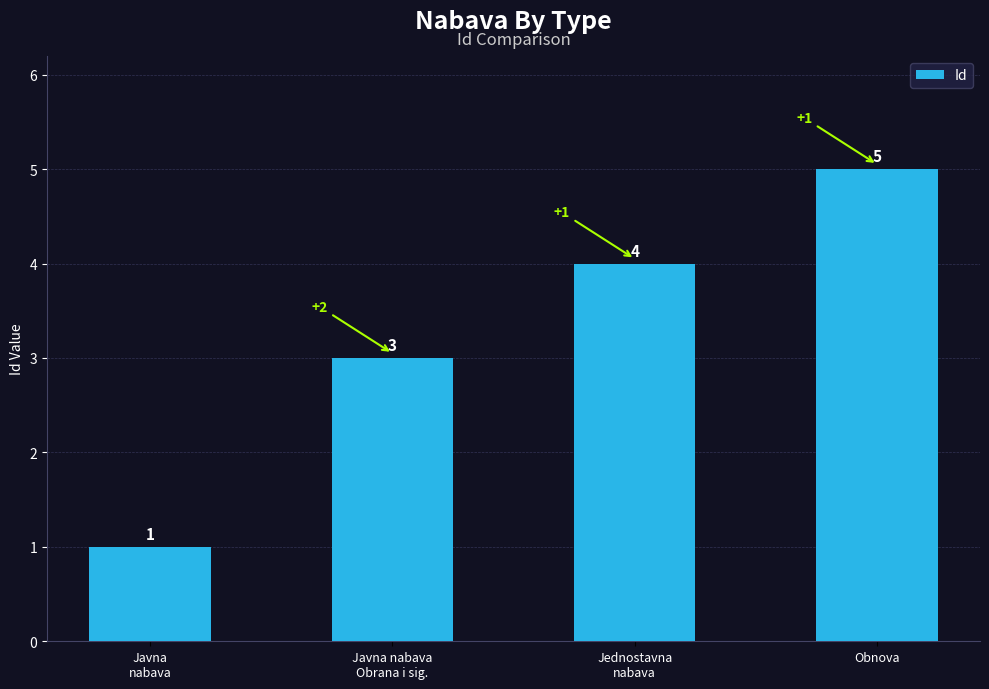

What is the sum of all values?

13